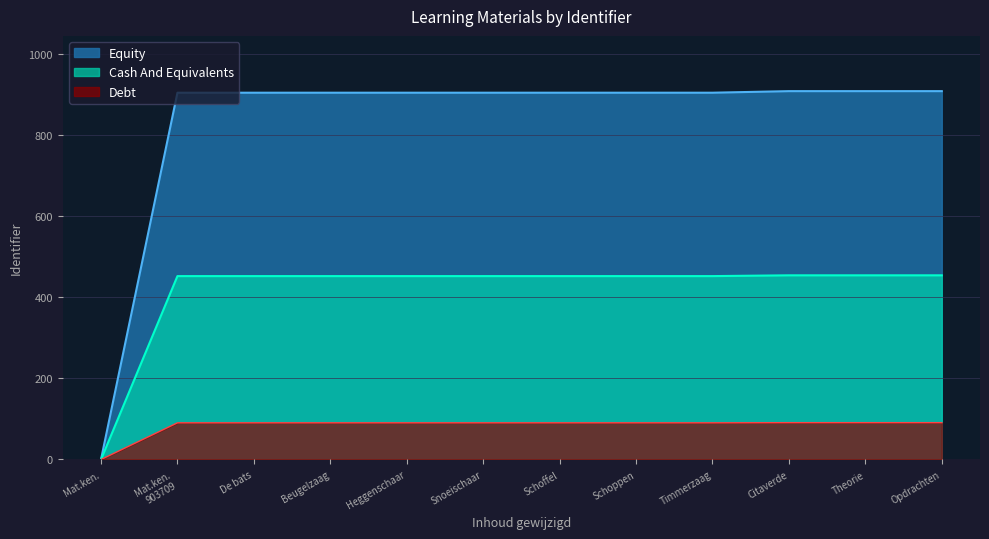

What are all the series names shown in the legend?

Equity, Cash And Equivalents, Debt